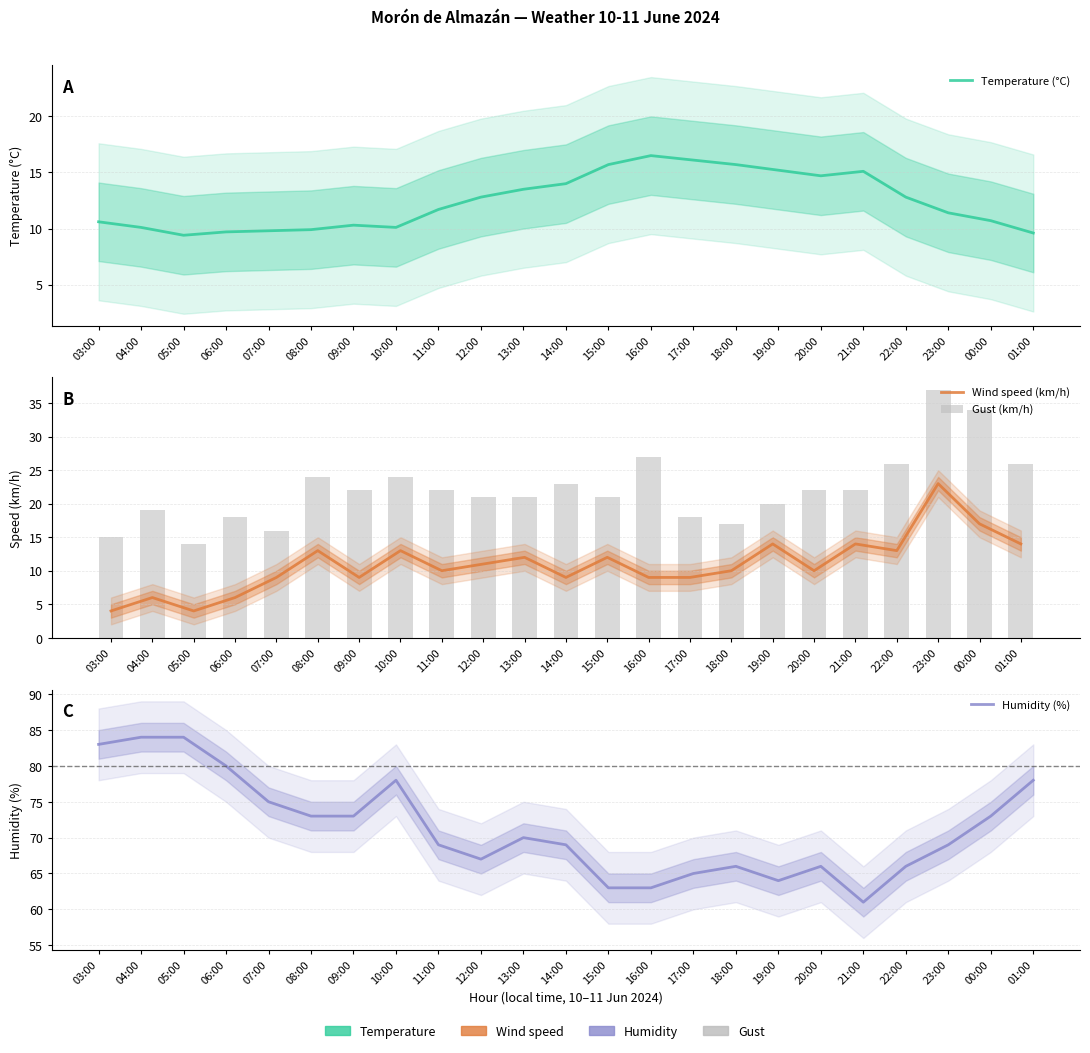

Does the chart contain any negative values?

No